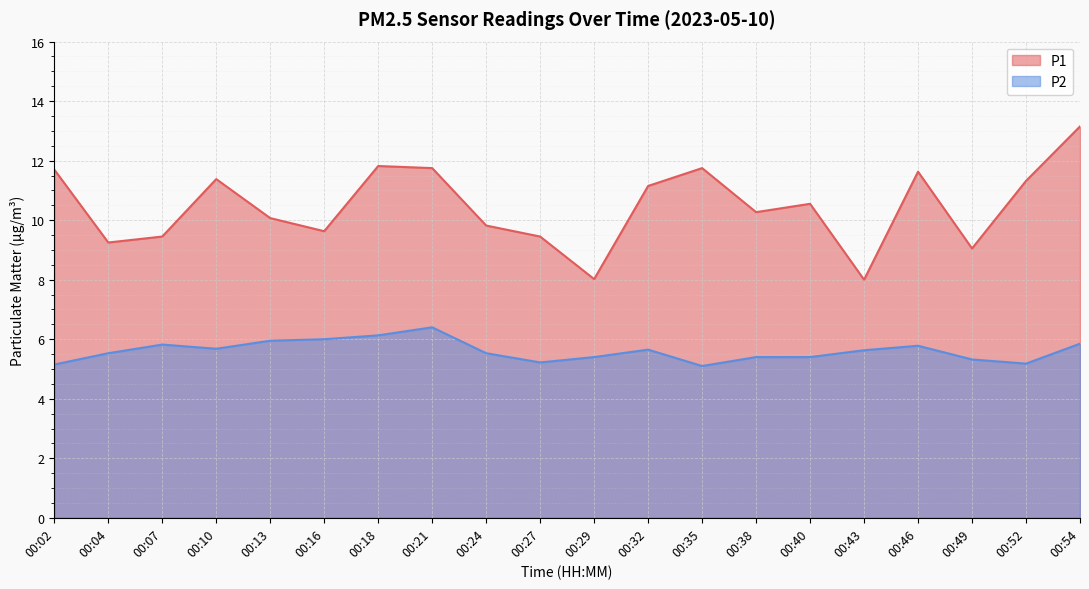

What is the total value across all series at 00:10?

17.1